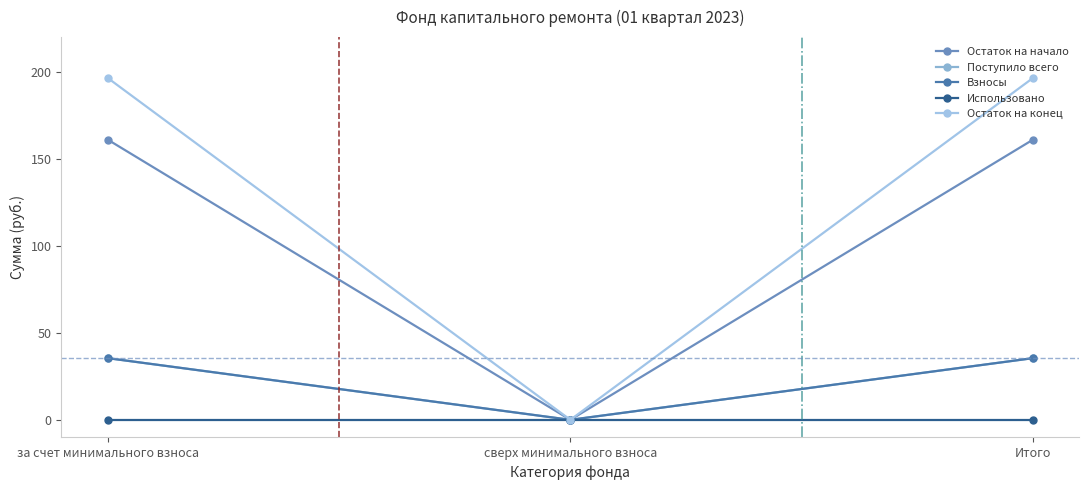

List the labels in order of Использовано value, smallest first.

за счет минимального взноса, сверх минимального взноса, Итого